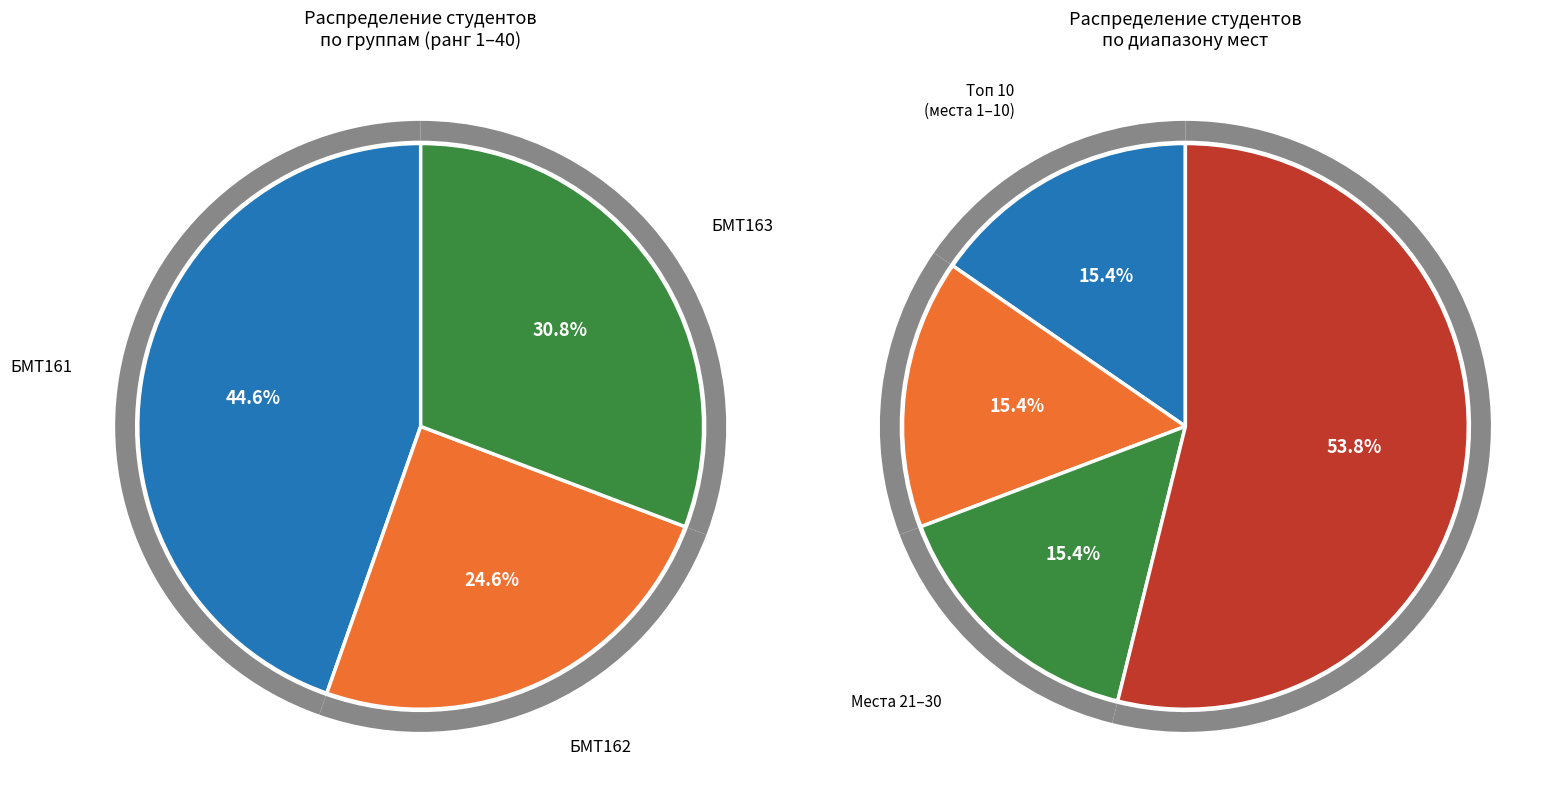

Rank the categories by value from lowest to highest.

БМТ162, БМТ163, БМТ161